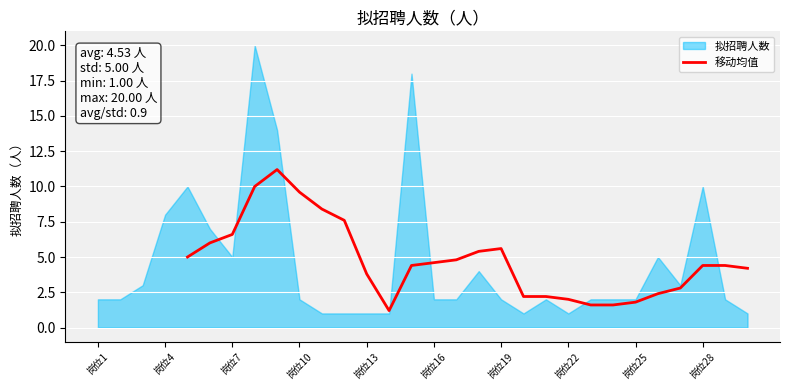

The 移动均值 series shows 2.0 at 岗位22. True or false?

True